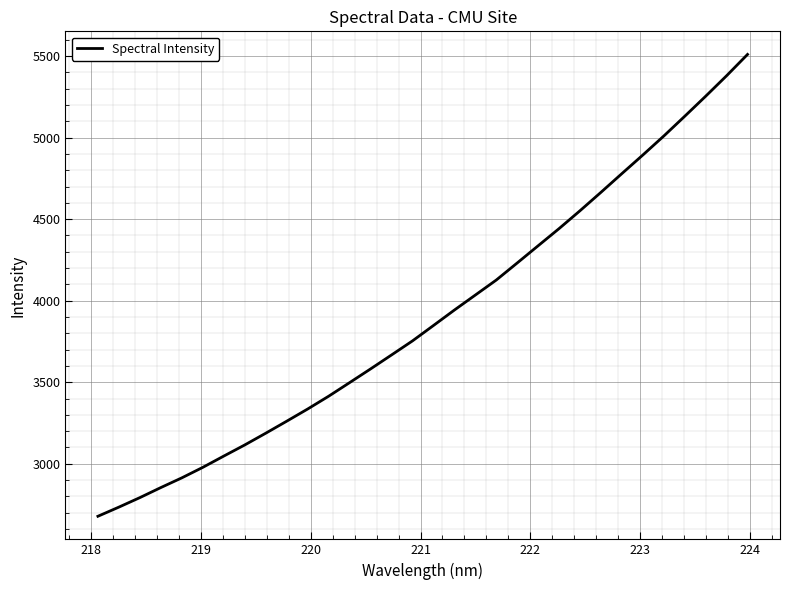

What is the difference between the maximum and minimum values?

2832.7